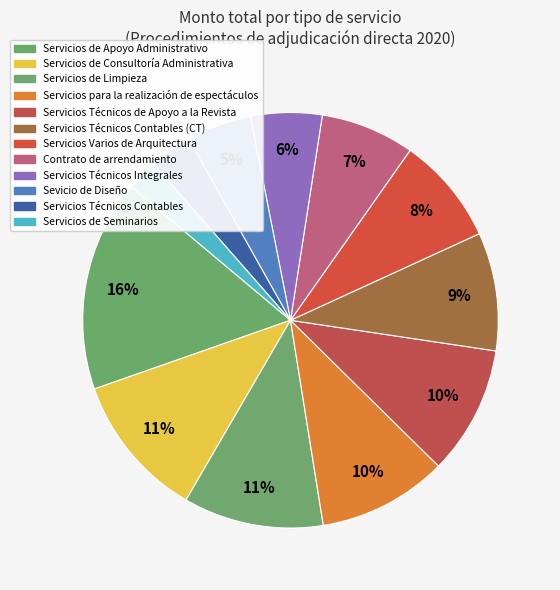

What percentage is the Servicios Técnicos Integrales slice, to the nearest percent?

6%